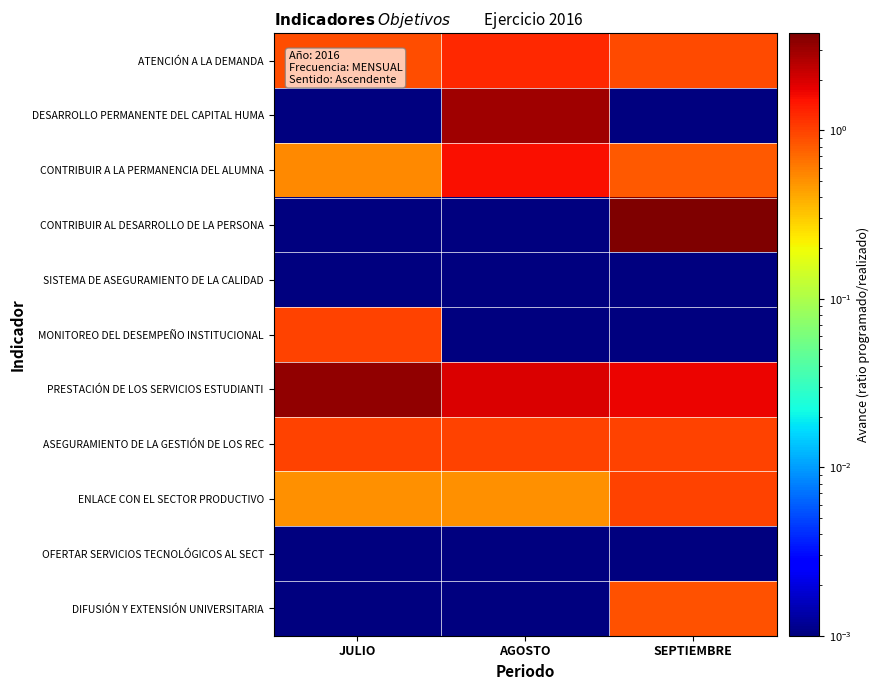

Which series has the largest total across all categories?

PRESTACIÓN DE LOS SERVICIOS ESTUDIANTI